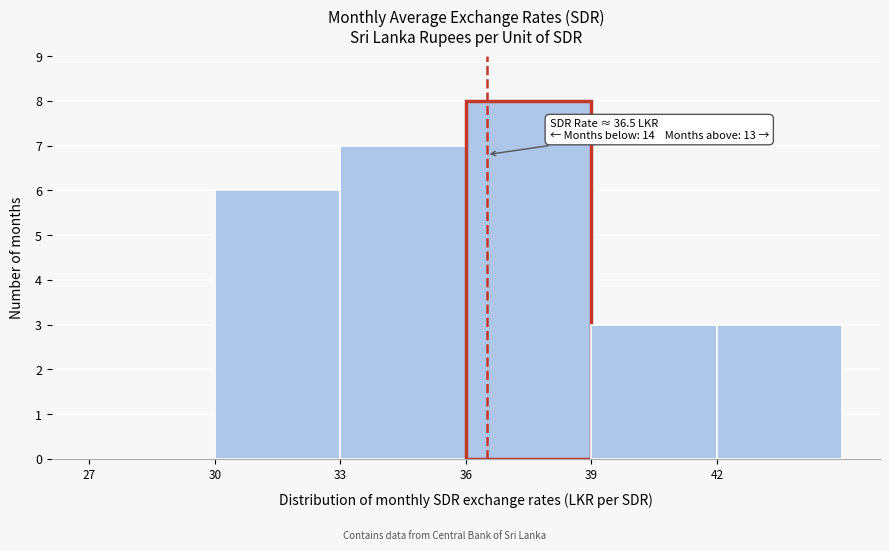

Which range on the x-axis has the tallest bar?

36 to 39